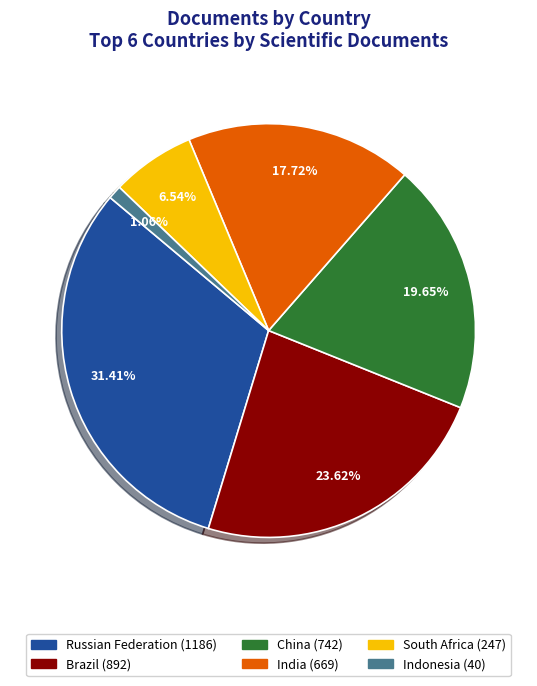

Which has a higher value, Brazil or Russian Federation?

Russian Federation